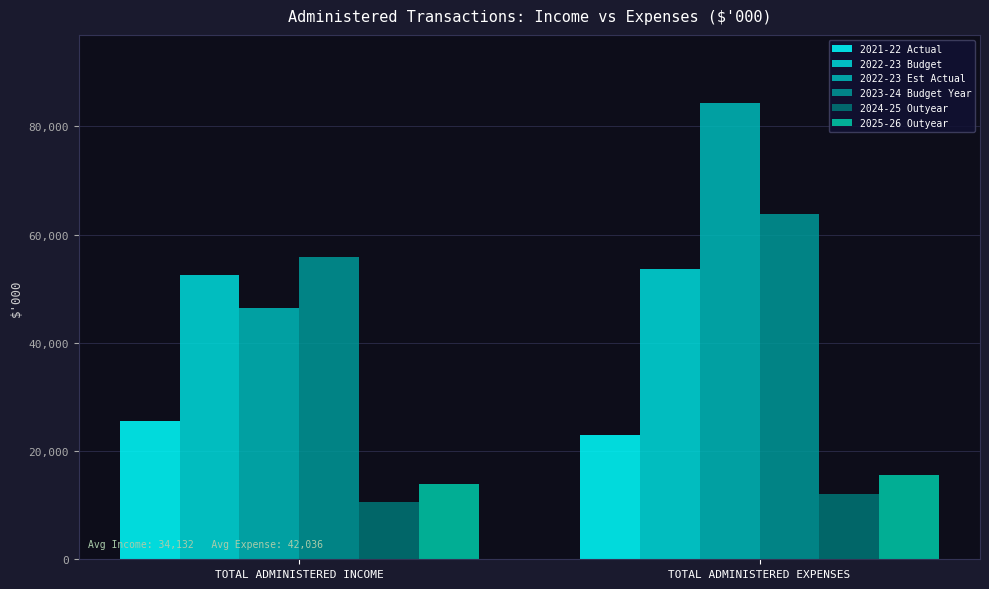

Between TOTAL ADMINISTERED INCOME and TOTAL ADMINISTERED EXPENSES, which is larger?

TOTAL ADMINISTERED INCOME